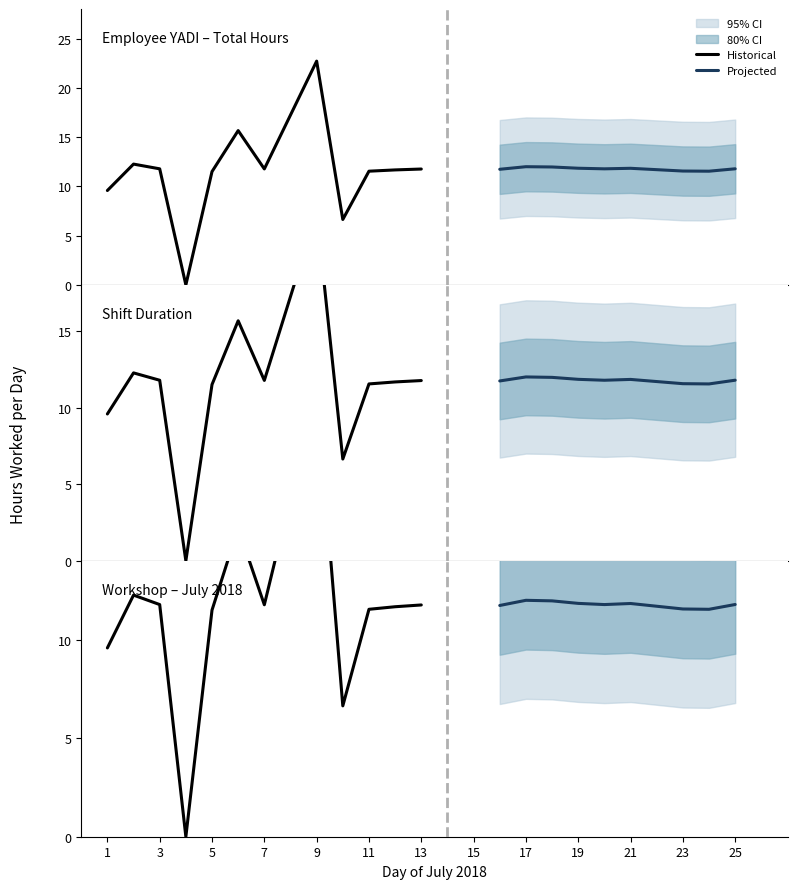

The chart shows a value of 0.0 at 4. True or false?

True